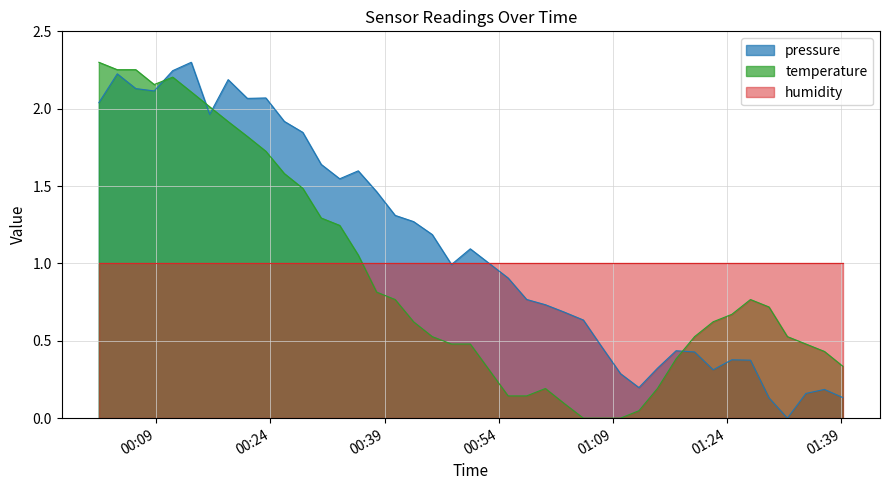

List the series in order of their overall mean, highest first.

pressure, humidity, temperature